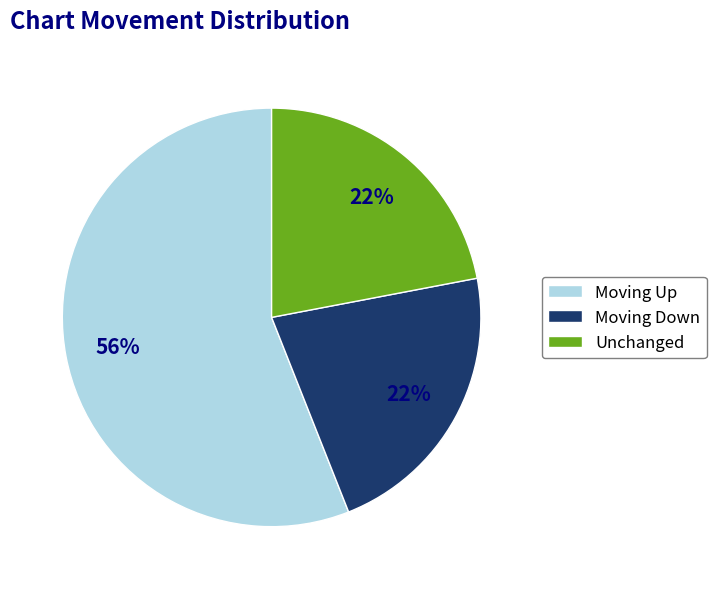

The Moving Down slice represents 13% of the pie. True or false?

False